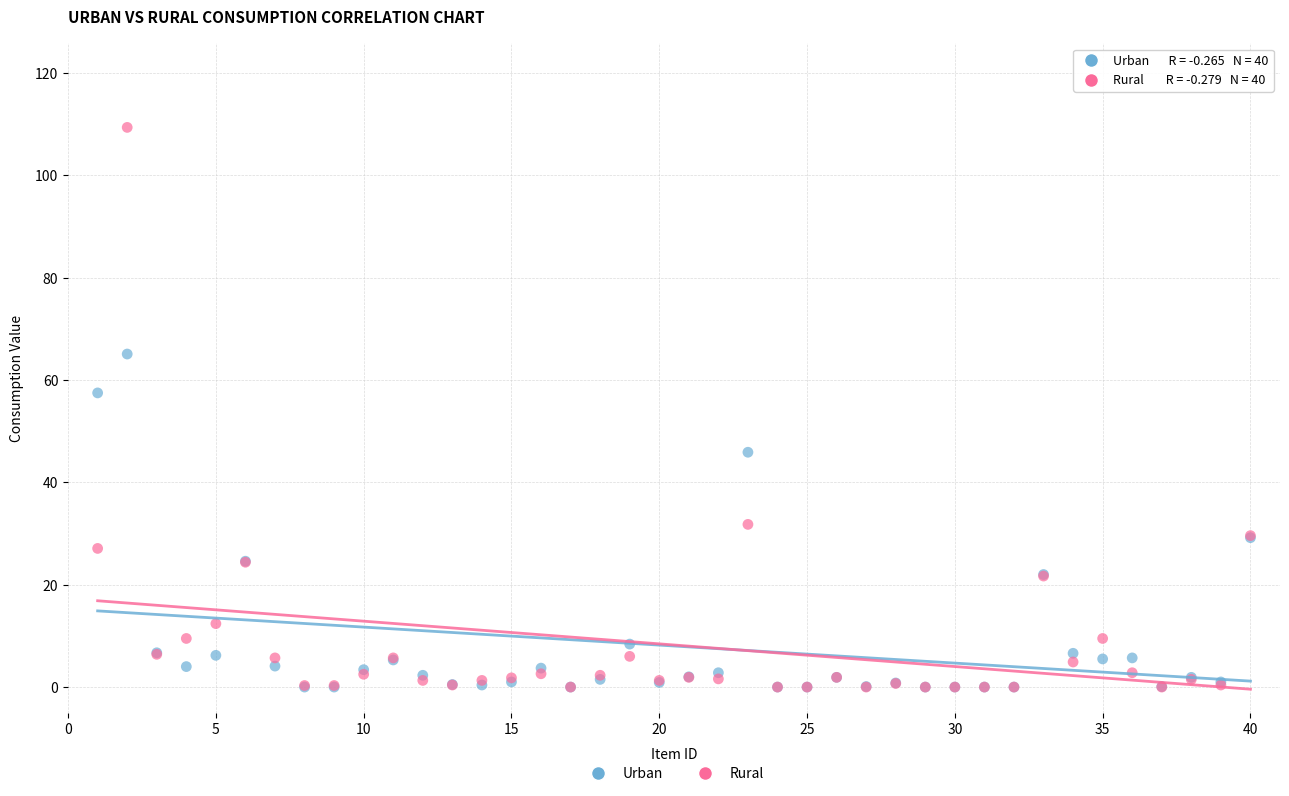

Which series has the widest spread of Y values?

Rural